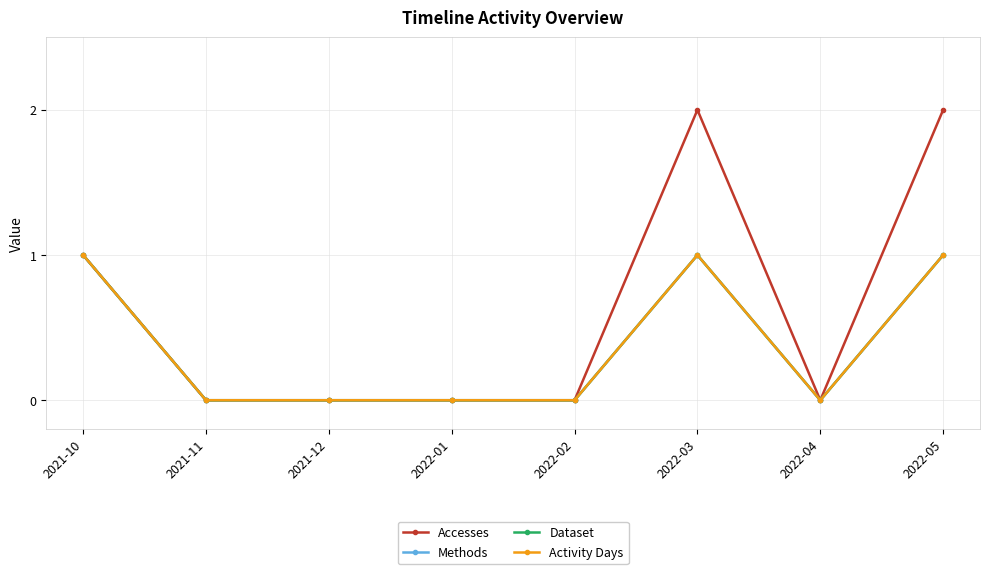

Which series changed the most between 2022-04 and 2022-05?

Accesses